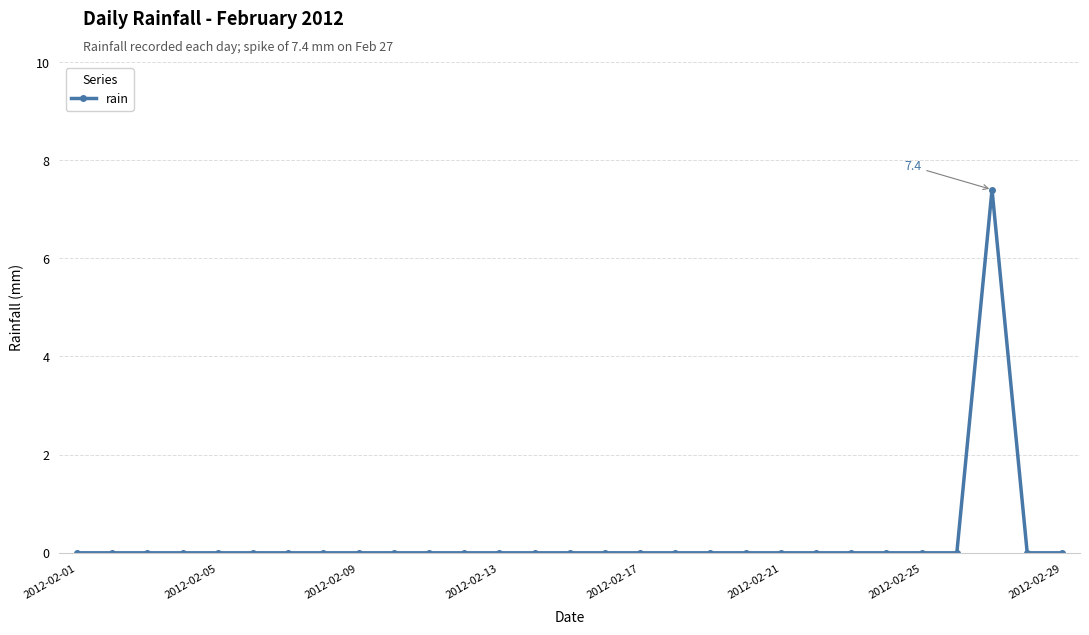

What is the difference between the maximum and minimum values?

7.4